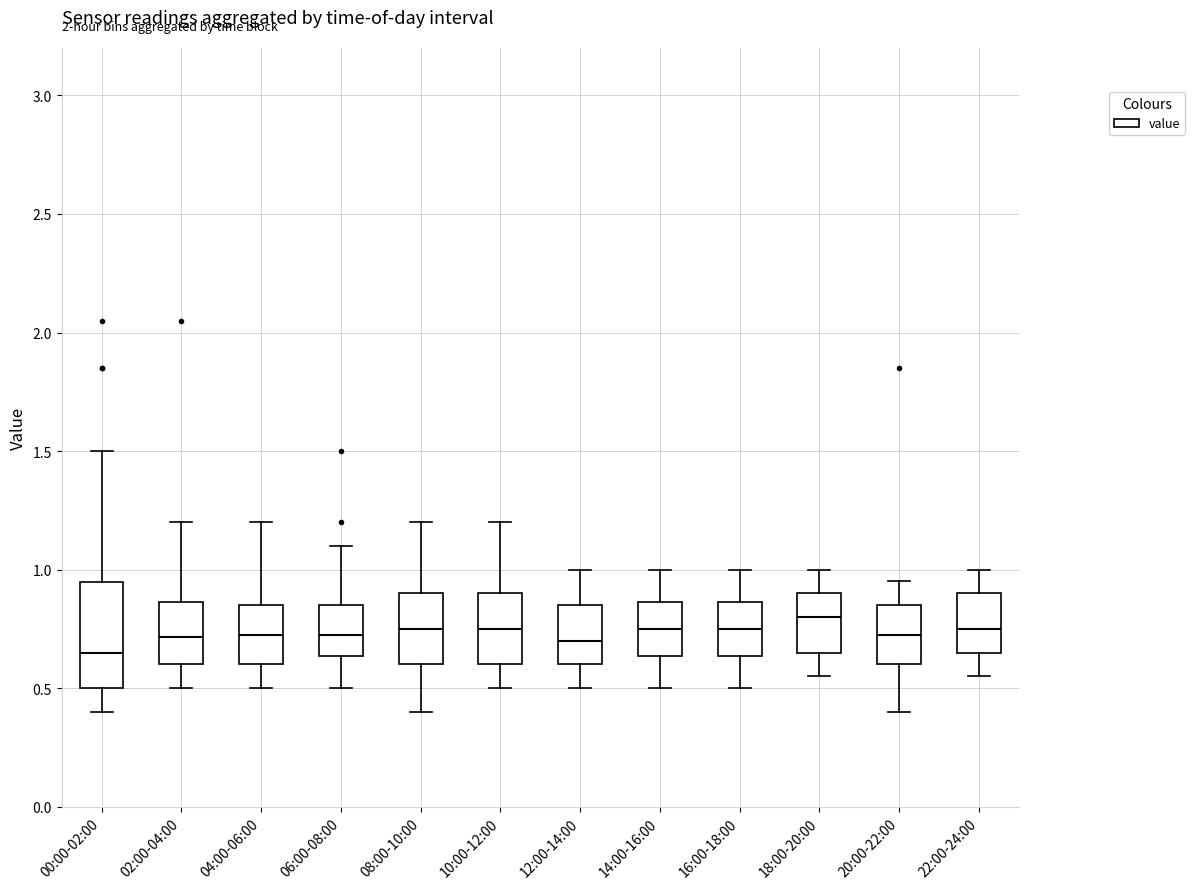

Which box has the highest median line?

18:00-20:00